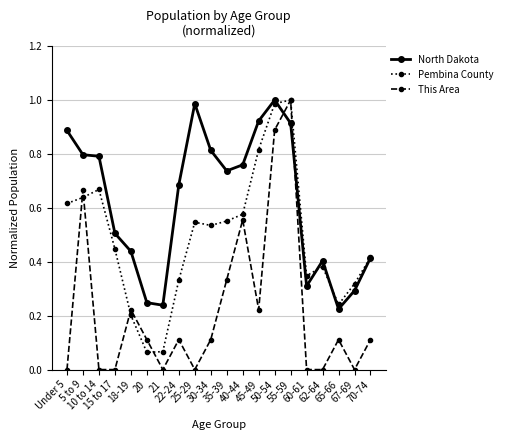

How many intersections are there between This Area and North Dakota?

2